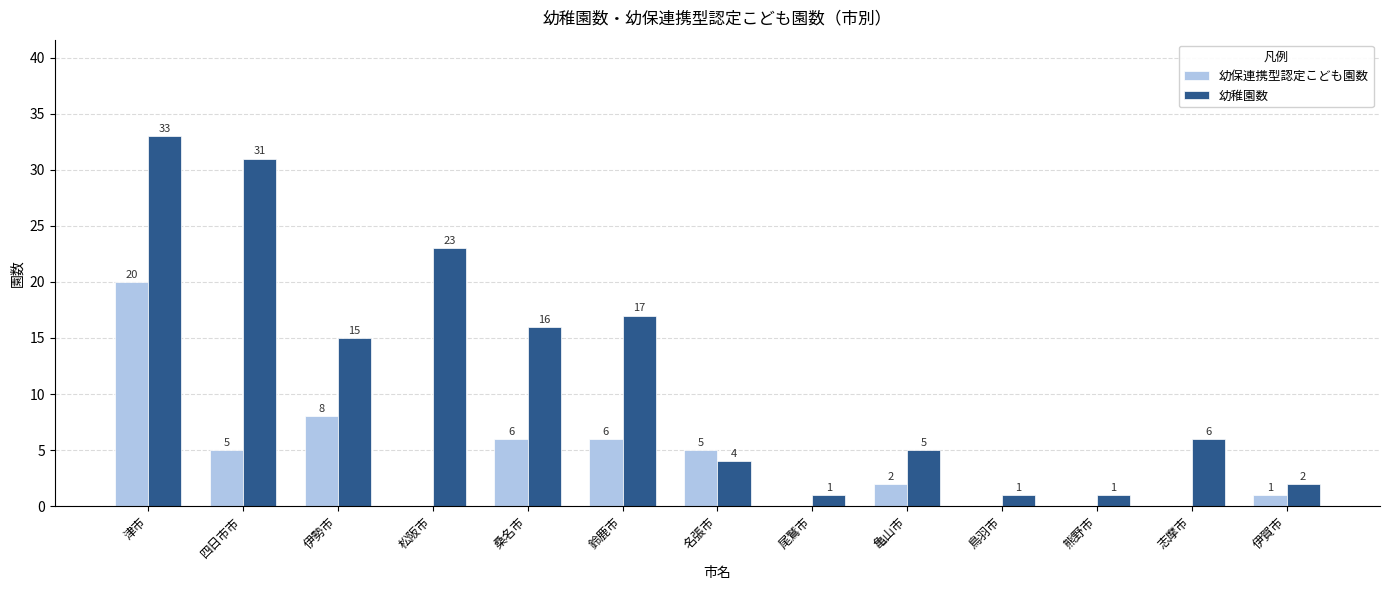

What is the maximum value for 幼保連携型認定こども園数?

20